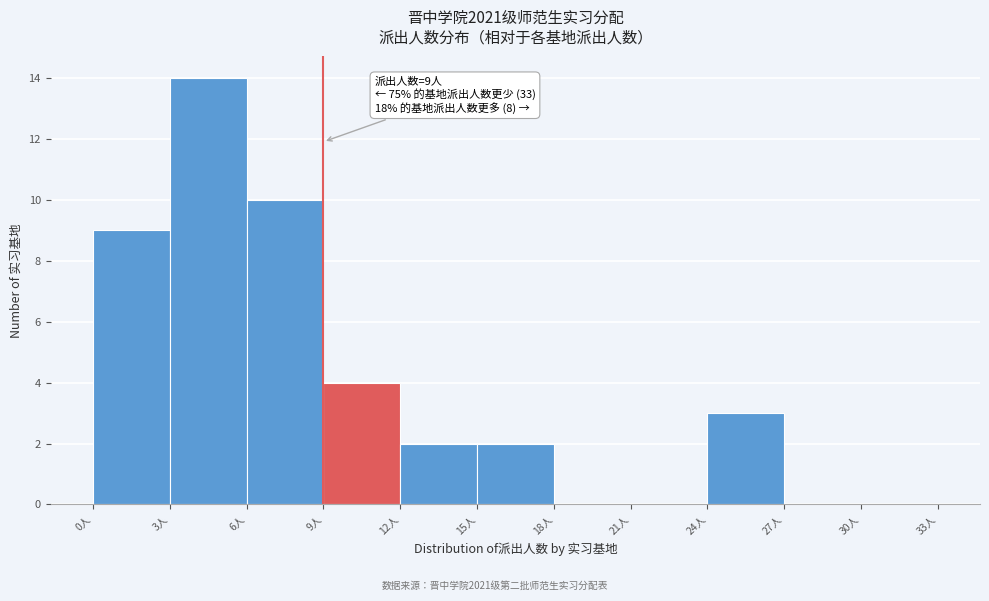

Over which range of the x-axis is the bar tallest?

3 to 6